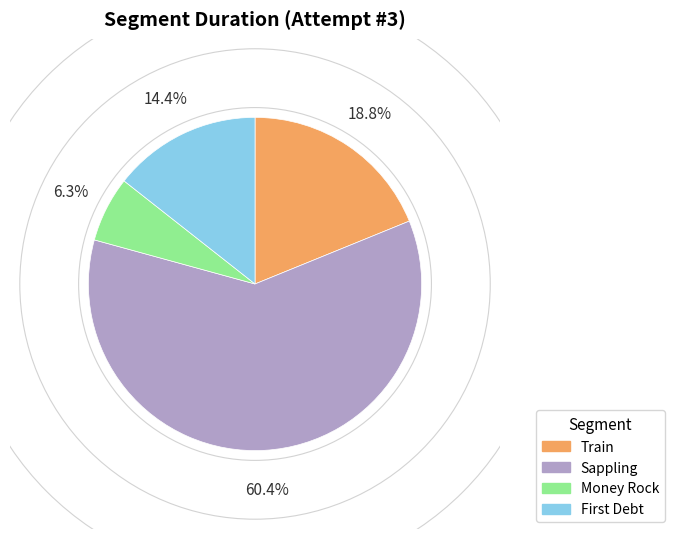

Count the number of slices in the pie.

4